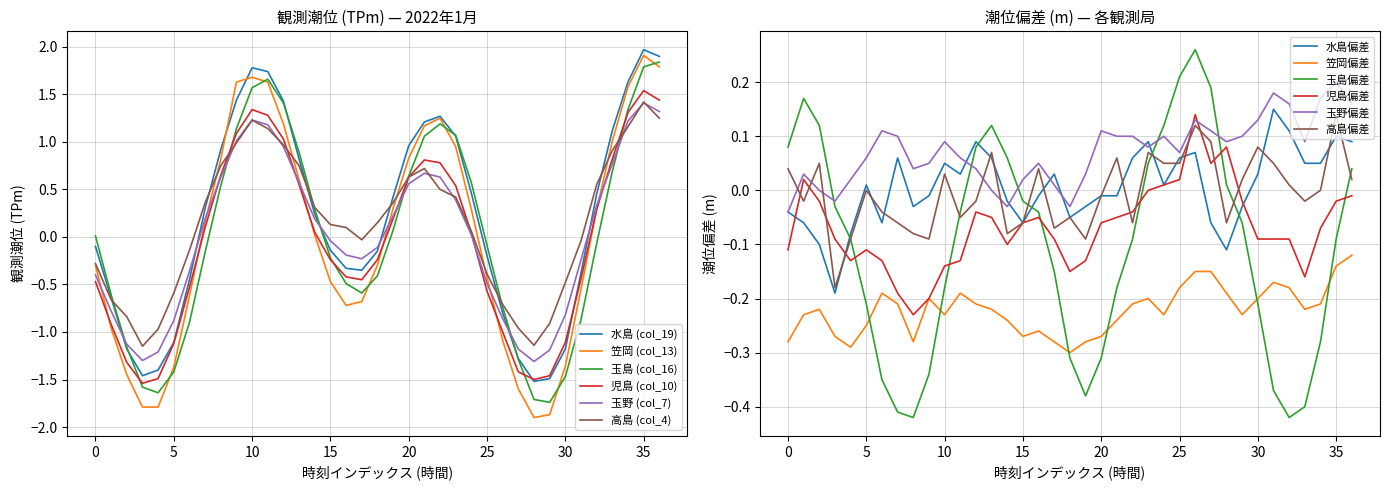

Reading left to right, what are all the values shown in this chart?

水島 (col_19): -0.1	-0.6	-1.2	-1.5	-1.4	-1.1	-0.5	0.3	0.9	1.4	1.8	1.7	1.4	0.8	0.2	-0.1	-0.3	-0.3	-0.1	0.4	1.0	1.2	1.3	1.1	0.5	-0.2	-0.8	-1.3	-1.5	-1.5	-1.2	-0.4	0.5	1.1	1.6	2.0	1.9
笠岡 (col_13): -0.3	-1.0	-1.4	-1.8	-1.8	-1.4	-0.6	0.2	0.8	1.6	1.7	1.6	1.2	0.6	0.0	-0.5	-0.7	-0.7	-0.3	0.3	0.8	1.2	1.2	0.9	0.3	-0.4	-1.1	-1.6	-1.9	-1.9	-1.4	-0.6	0.3	1.0	1.6	1.9	1.8
玉島 (col_16): 0.0	-0.6	-1.2	-1.6	-1.6	-1.4	-0.9	-0.2	0.5	1.1	1.6	1.7	1.4	0.9	0.3	-0.2	-0.5	-0.6	-0.4	0.1	0.6	1.1	1.2	1.1	0.6	-0.1	-0.7	-1.3	-1.7	-1.7	-1.5	-0.9	-0.1	0.7	1.3	1.8	1.8
児島 (col_10): -0.5	-0.9	-1.3	-1.5	-1.5	-1.1	-0.5	0.1	0.7	1.1	1.3	1.3	1.0	0.6	0.1	-0.2	-0.4	-0.5	-0.2	0.2	0.6	0.8	0.8	0.5	0.0	-0.6	-1.0	-1.4	-1.5	-1.5	-1.1	-0.4	0.3	0.8	1.3	1.5	1.4
玉野 (col_7): -0.4	-0.8	-1.1	-1.3	-1.2	-0.9	-0.4	0.2	0.6	1.0	1.2	1.2	0.9	0.6	0.2	-0.0	-0.2	-0.2	-0.1	0.2	0.6	0.7	0.6	0.4	0.0	-0.5	-0.9	-1.2	-1.3	-1.2	-0.8	-0.2	0.3	0.8	1.2	1.4	1.3
高島 (col_4): -0.3	-0.7	-0.8	-1.1	-1.0	-0.6	-0.1	0.4	0.8	1.0	1.2	1.1	1.0	0.8	0.3	0.1	0.1	-0.0	0.1	0.4	0.6	0.7	0.5	0.4	0.1	-0.4	-0.7	-1.0	-1.1	-0.9	-0.5	-0.0	0.6	0.9	1.2	1.4	1.2